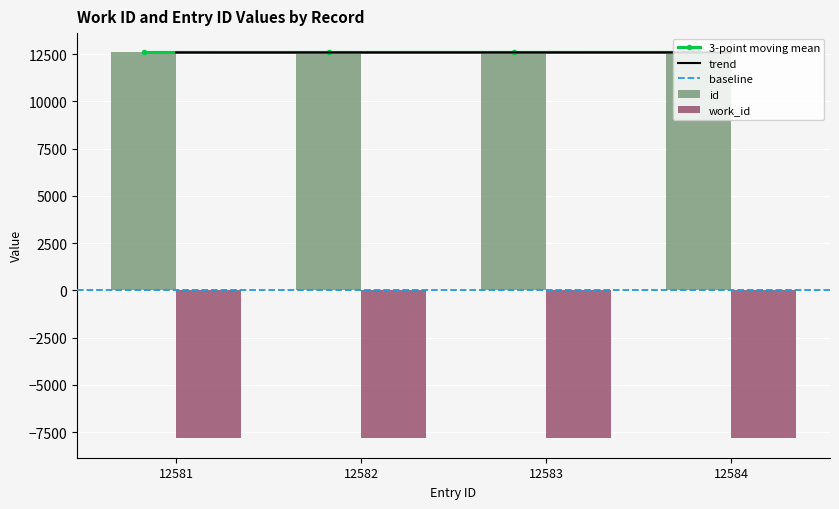

Which has a higher value, 12581 or 12584?

12584